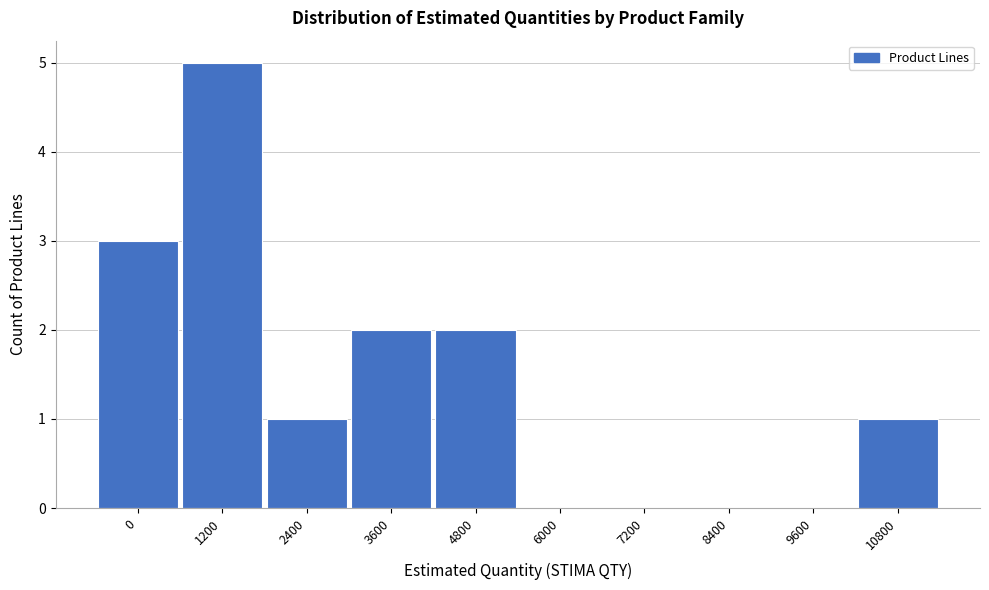

Reading left to right, transcribe all the data shown in this chart.

0=3	1200=5	2400=1	3600=2	4800=2	6000=0	7200=0	8400=0	9600=0	10800=1